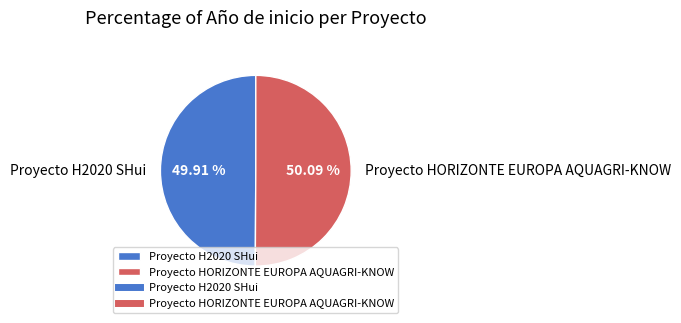

Does any single category account for the majority?

Yes